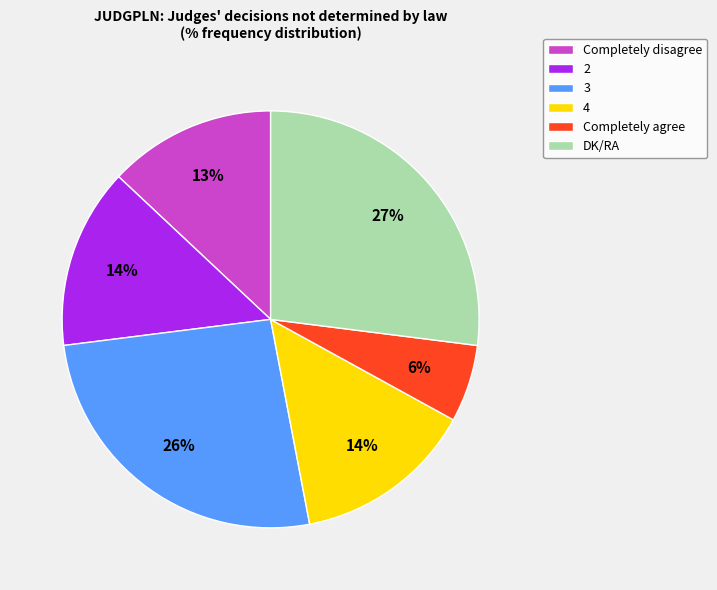

Is there a majority slice in this chart?

No